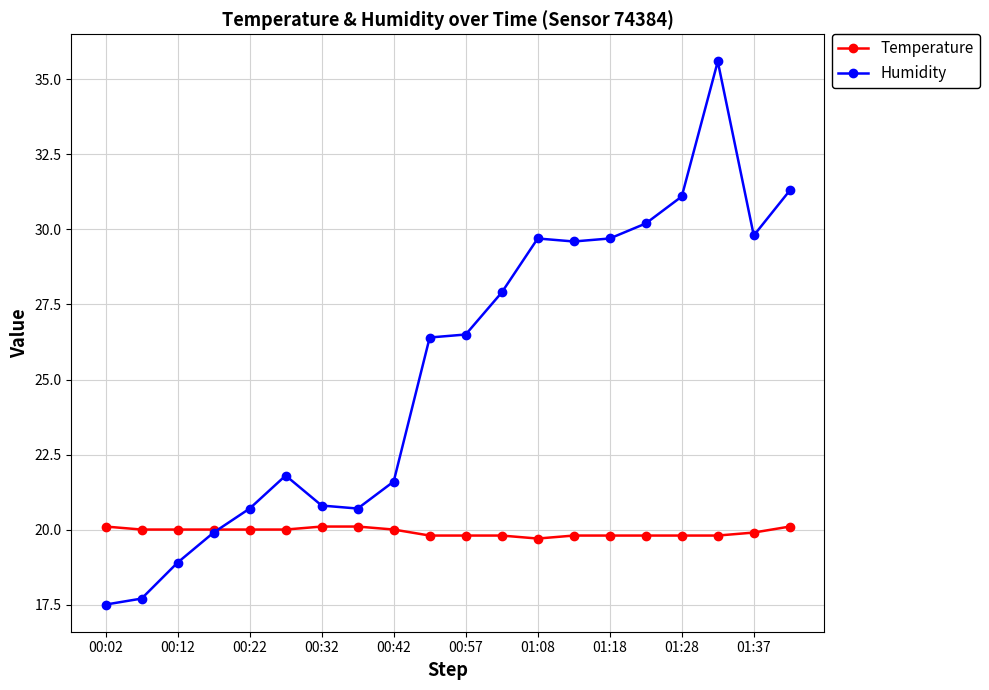

What is the value of the Temperature point at the 10th from the left?

19.8